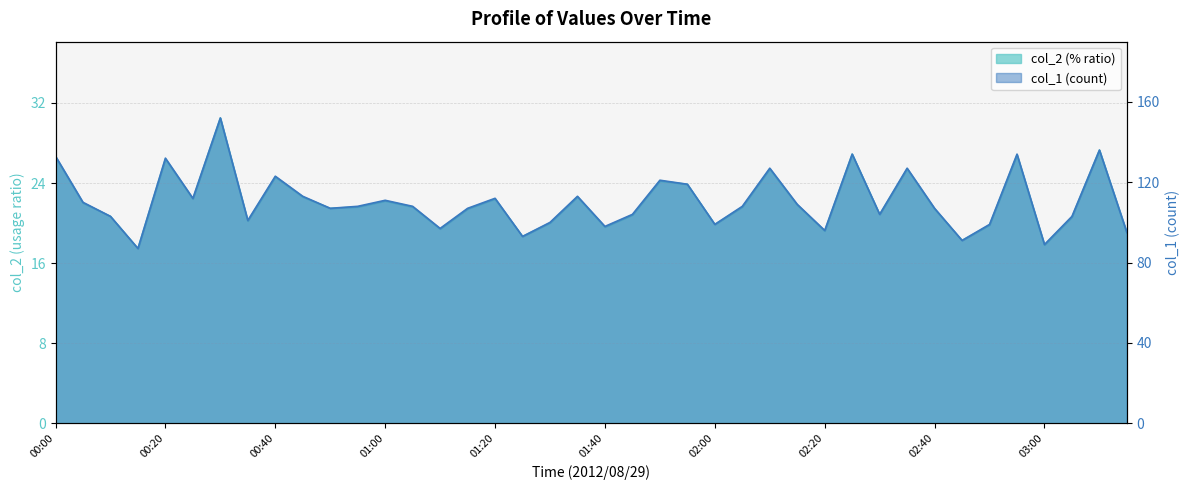

What is the total value across all series at 01:50?

145.2